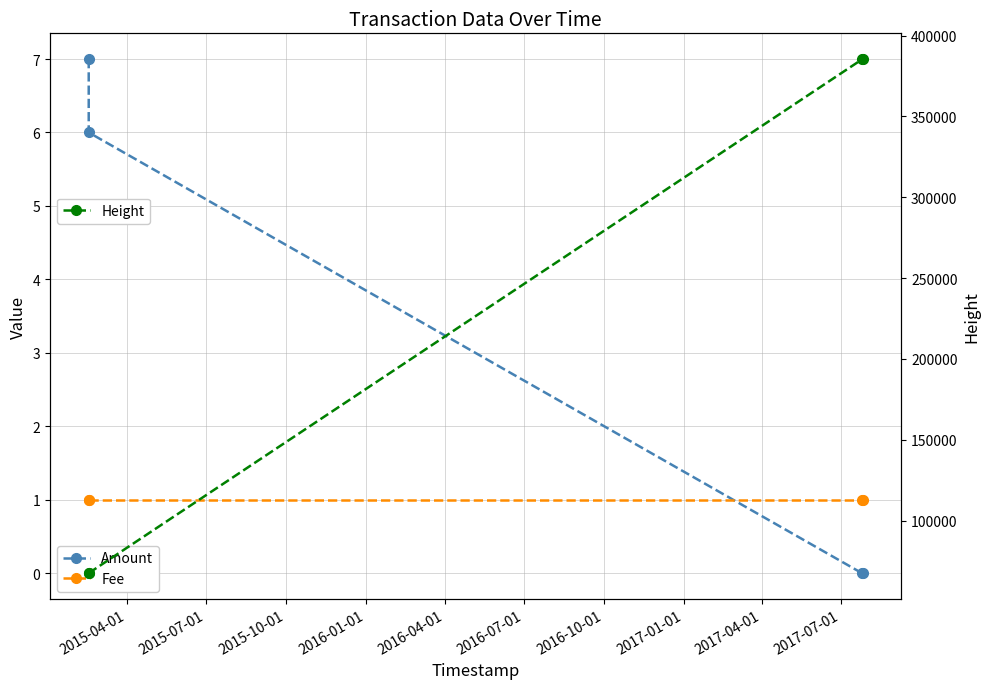

How many values in the Amount series exceed 6?

1